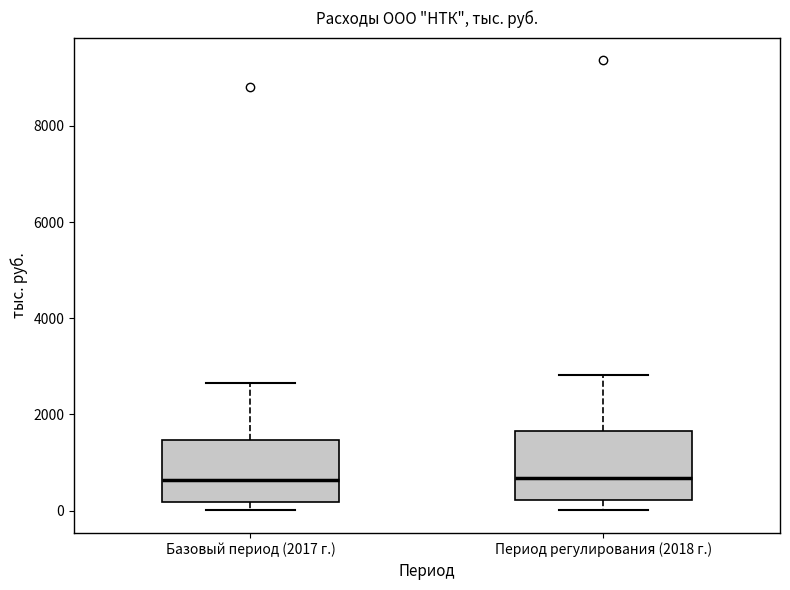

Reading left to right, transcribe this box plot: for each box, give where its median line is, the range the box spans, and where its two whiskers end, as read against the y-axis. The values are not printed on the chart, so give them approximately, as read against the axis.

Базовый период (2017 г.): median 600, box 200 to 1400, whiskers 0 to 2600
Период регулирования (2018 г.): median 600, box 200 to 1600, whiskers 0 to 2800